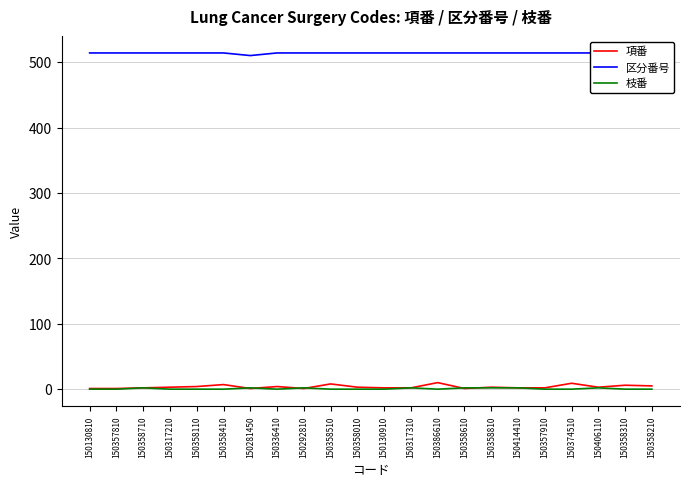

What is the approximate value of 枝番 at 150281450?

2